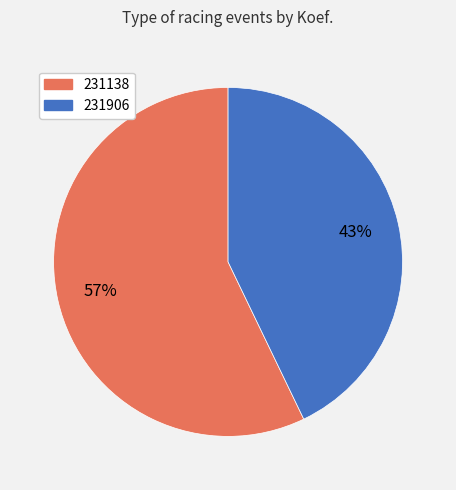

What percentage is the 231138 slice, to the nearest percent?

57%